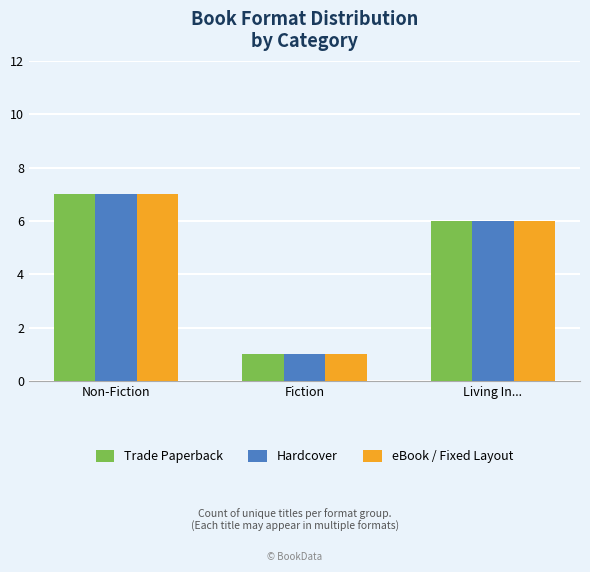

List the labels in order of eBook / Fixed Layout value, largest first.

Non-Fiction, Living In..., Fiction